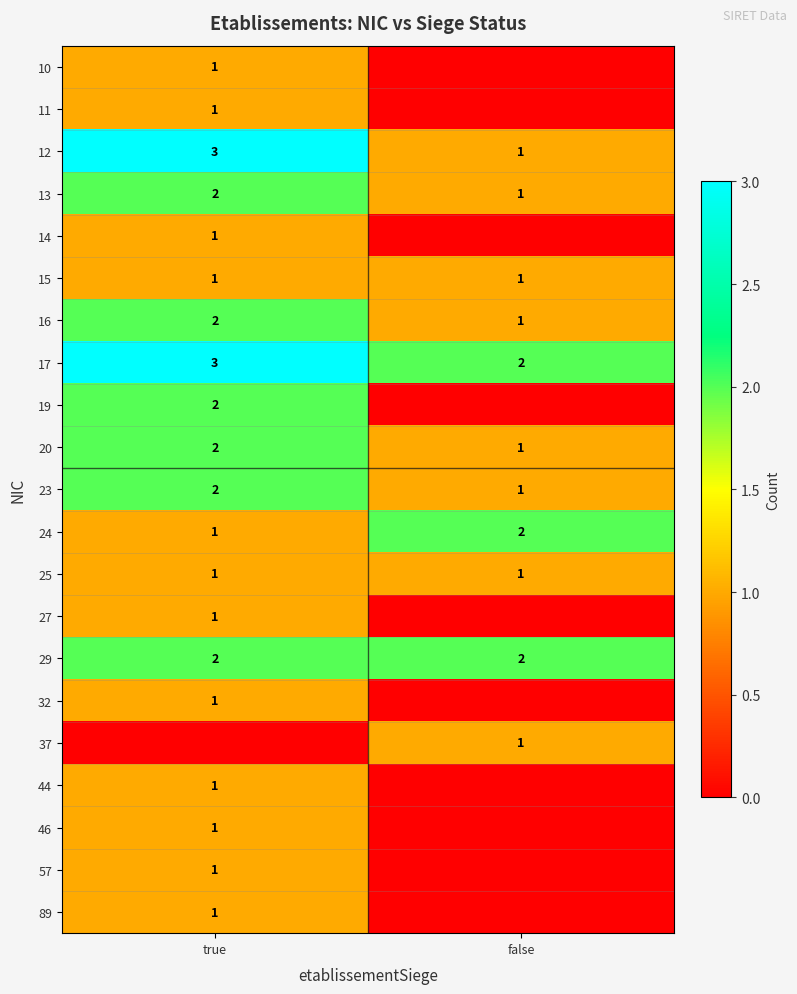

At which category is the sum across all series the highest?

true